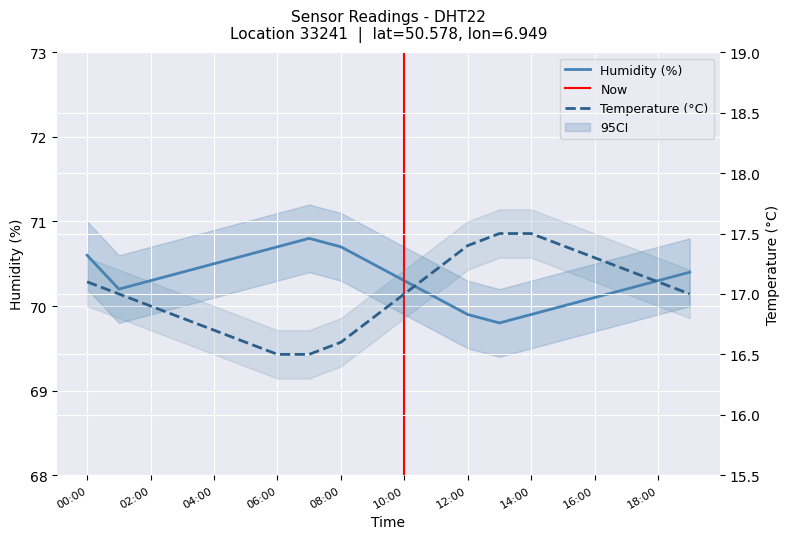

Is the value of humidity at 13:00 greater than the value of temperature at 09:00?

Yes